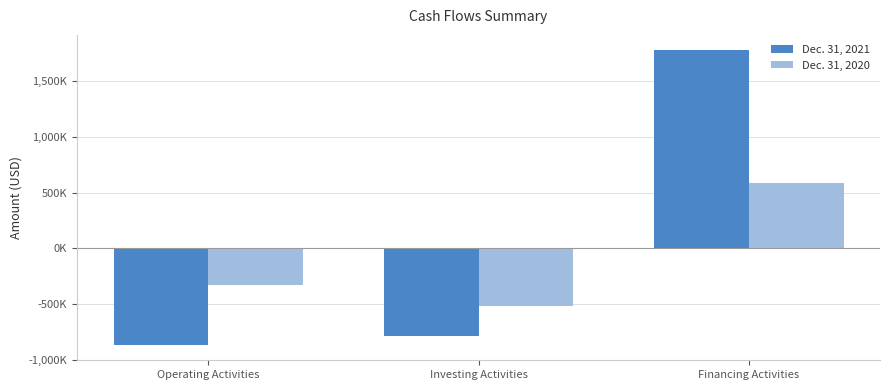

Are the bars grouped side by side (vs. stacked)?

Yes